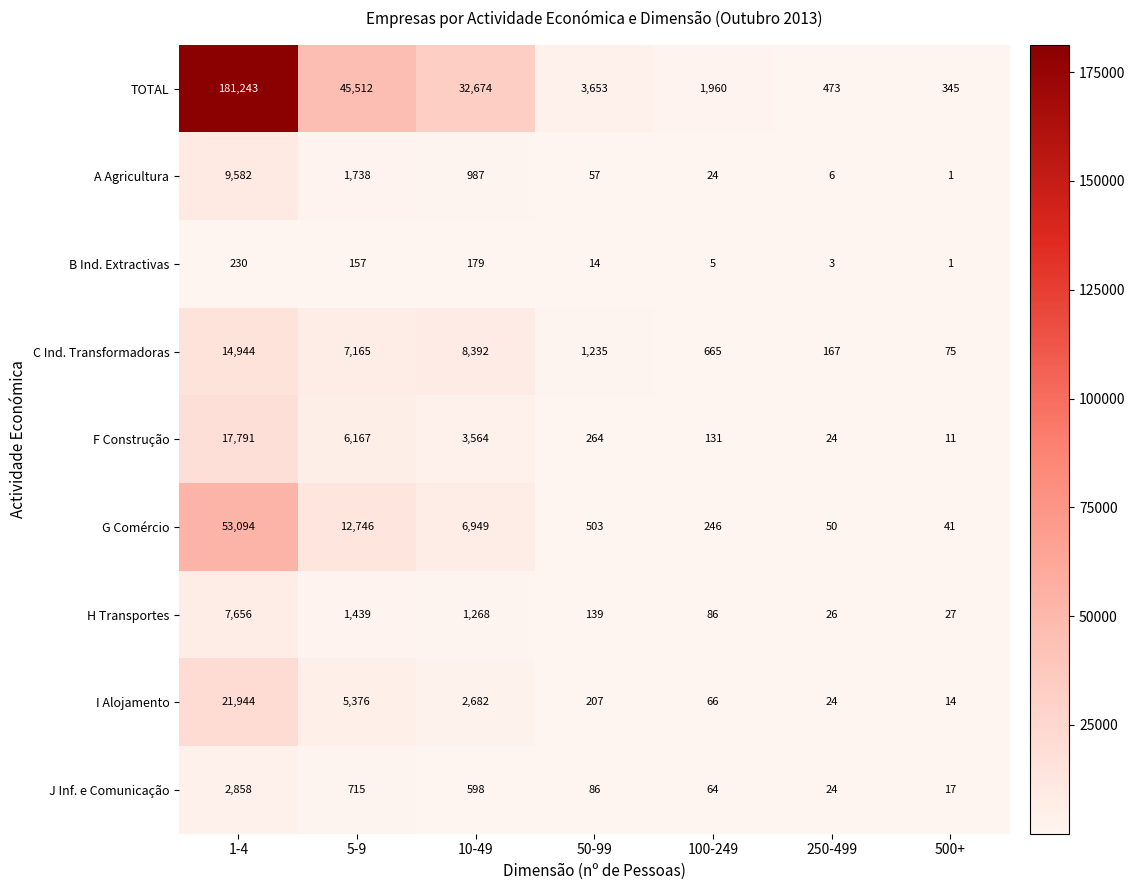

What is the difference between the I Alojamento values at 500+ and 10-49?

2668